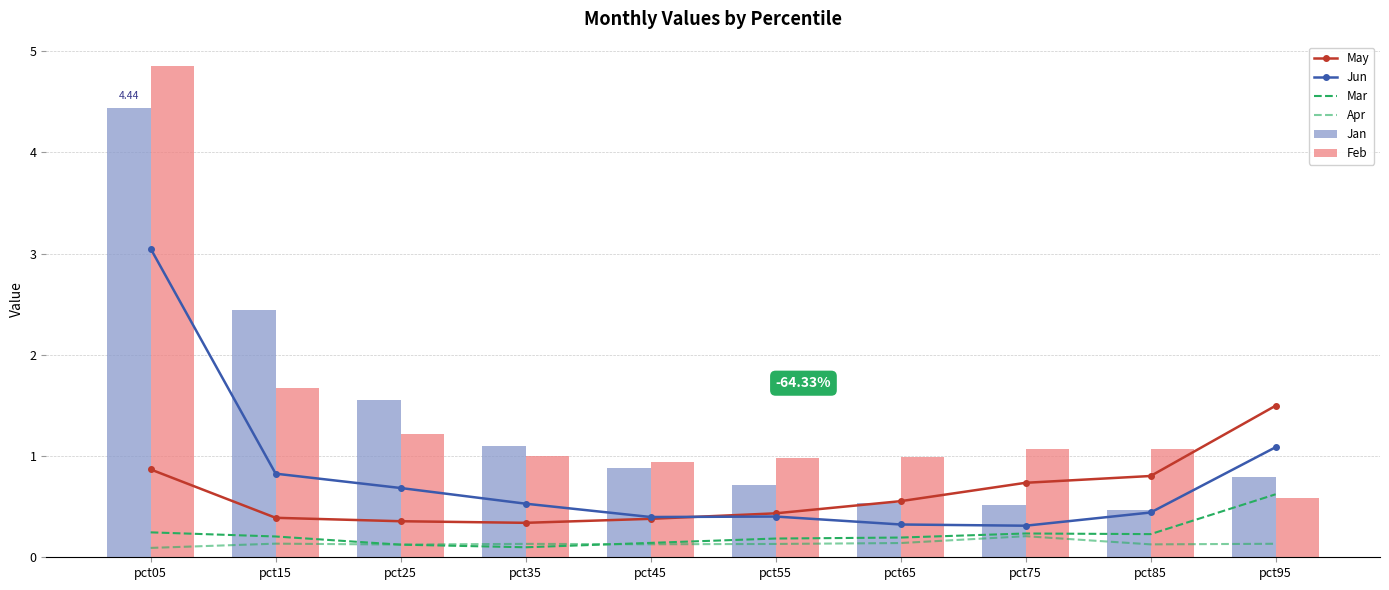

Rank the series at pct25 from lowest to highest value.

Mar, Apr, May, Jun, Feb, Jan